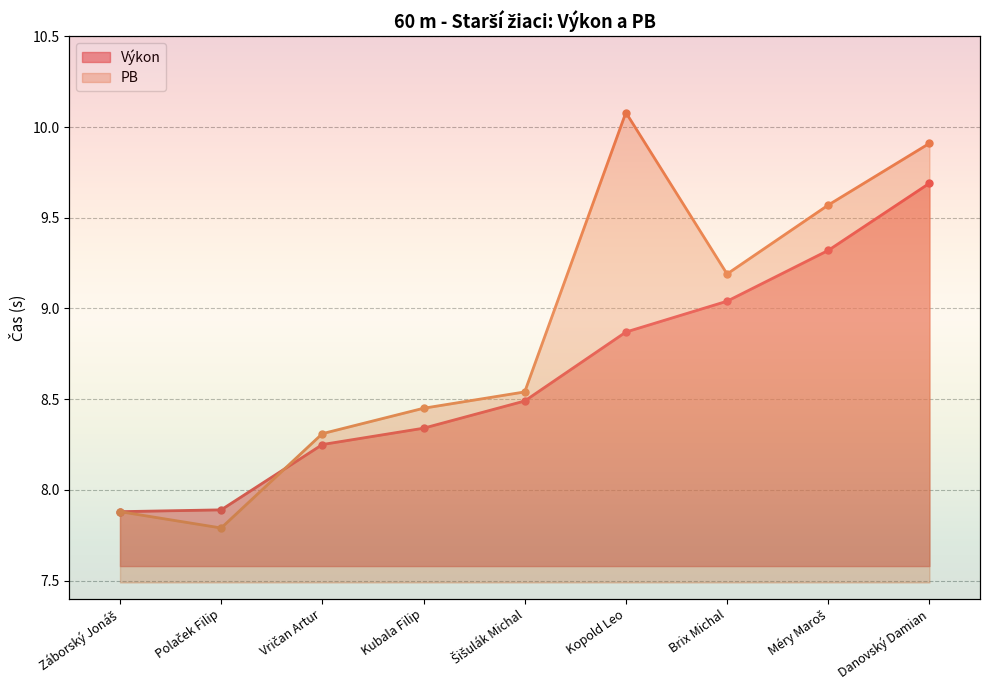

Reading right to left, extract all data points from this chart.

Výkon: Danovský Damian=9.7	Méry Maroš=9.3	Brix Michal=9.0	Kopold Leo=8.9	Šišulák Michal=8.5	Kubala Filip=8.3	Vričan Artur=8.2	Polaček Filip=7.9	Záborský Jonáš=7.9
PB: Danovský Damian=9.9	Méry Maroš=9.6	Brix Michal=9.2	Kopold Leo=10.1	Šišulák Michal=8.5	Kubala Filip=8.4	Vričan Artur=8.3	Polaček Filip=7.8	Záborský Jonáš=7.9